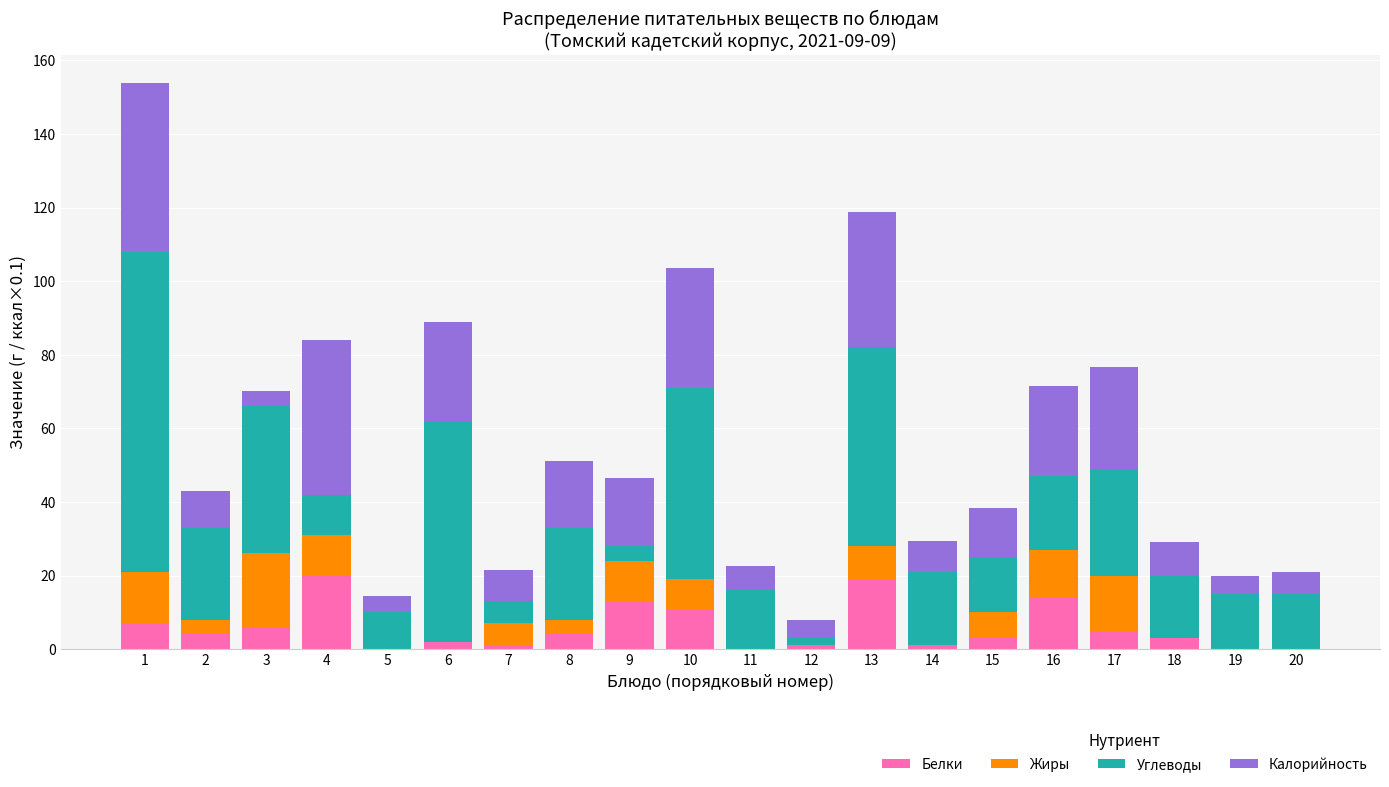

What is the total value across all series at 10?

103.5